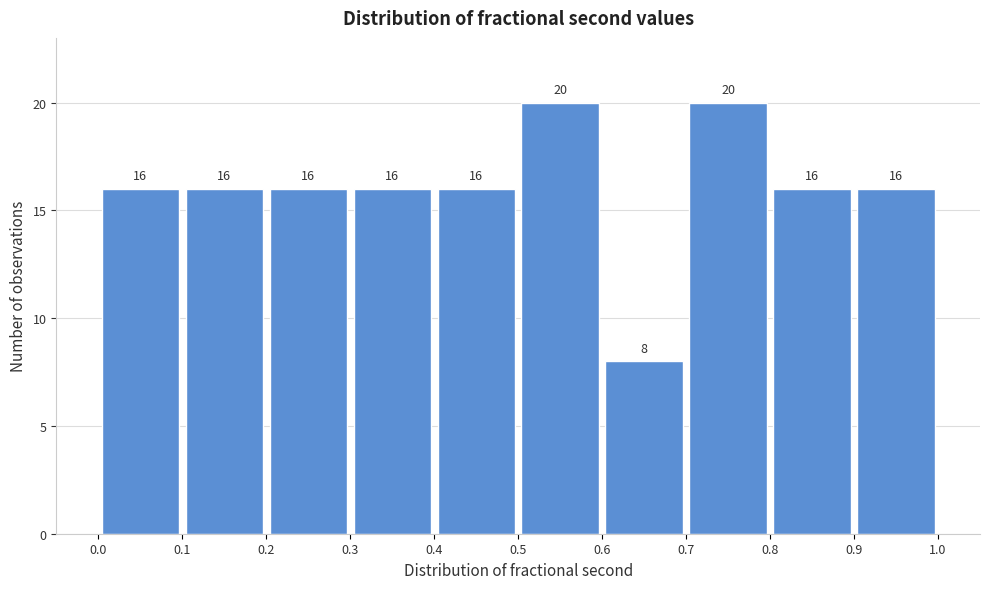

Reading left to right, list every bar in this chart as the range it spans on the x-axis followed by its height.

0.0 to 0.1: 16
0.1 to 0.2: 16
0.2 to 0.3: 16
0.3 to 0.4: 16
0.4 to 0.5: 16
0.5 to 0.6: 20
0.6 to 0.7: 8
0.7 to 0.8: 20
0.8 to 0.9: 16
0.9 to 1.0: 16